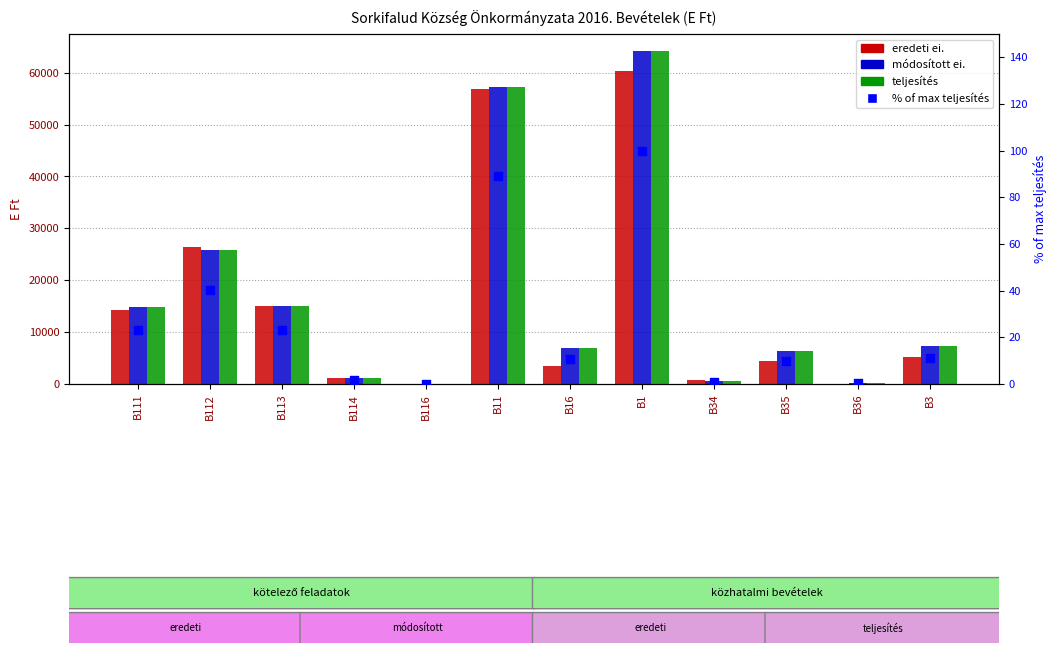

What are all the series names shown in the legend?

eredeti ei., módosított ei., teljesítés, % of max teljesítés